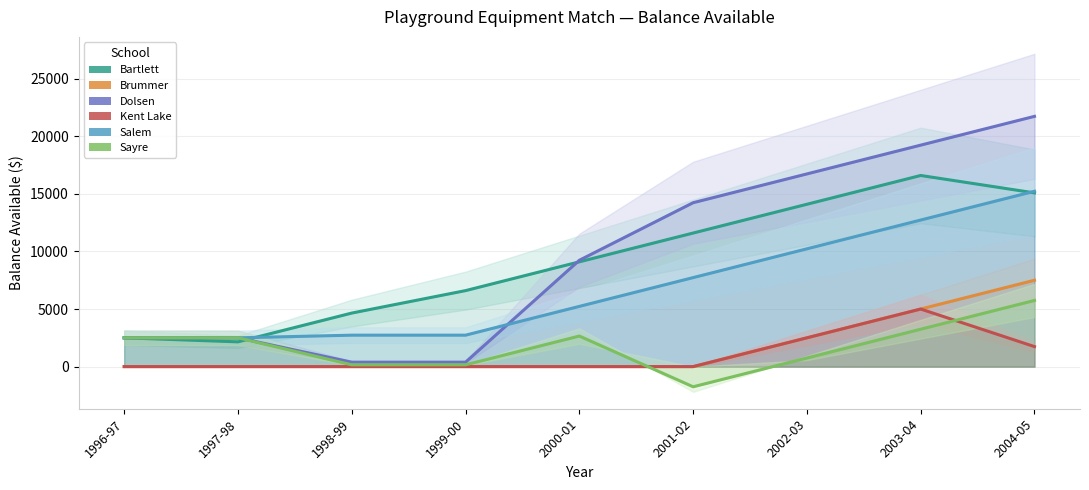

What position from the left is 1998-99?

3